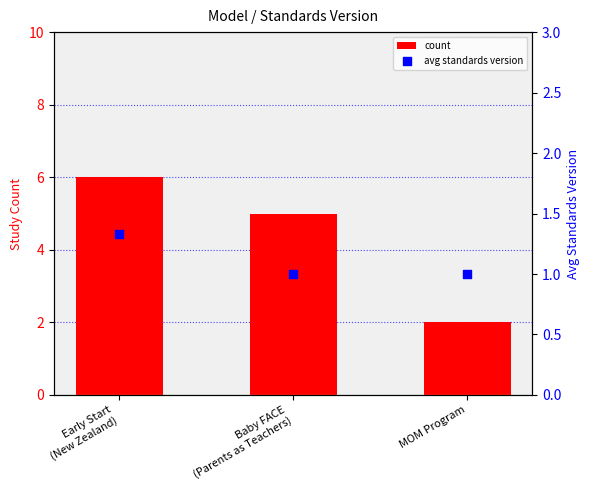

Which series reaches the maximum Y coordinate?

count